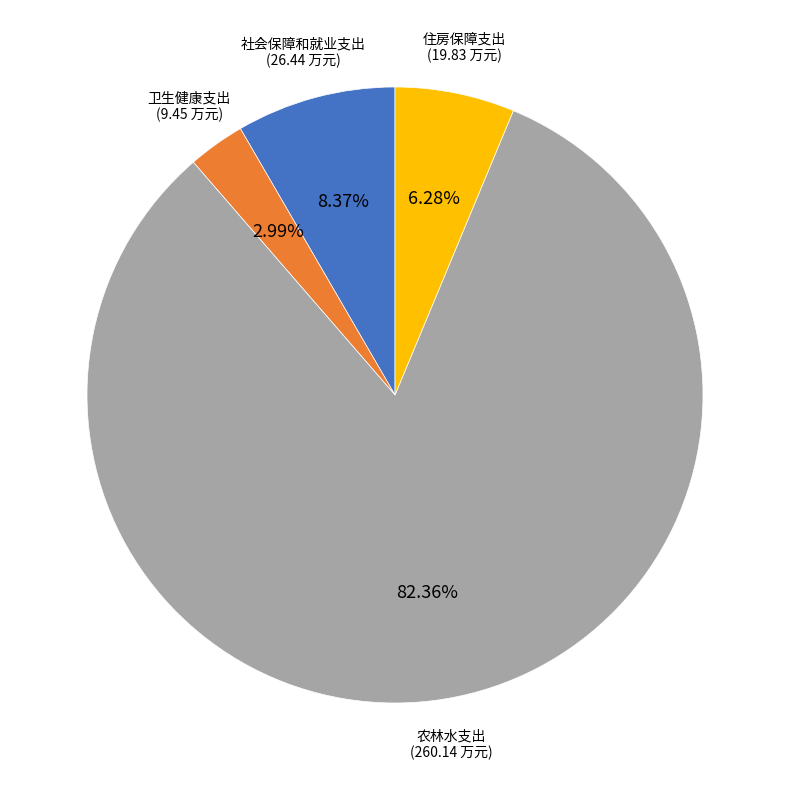

Does any single category account for the majority?

Yes